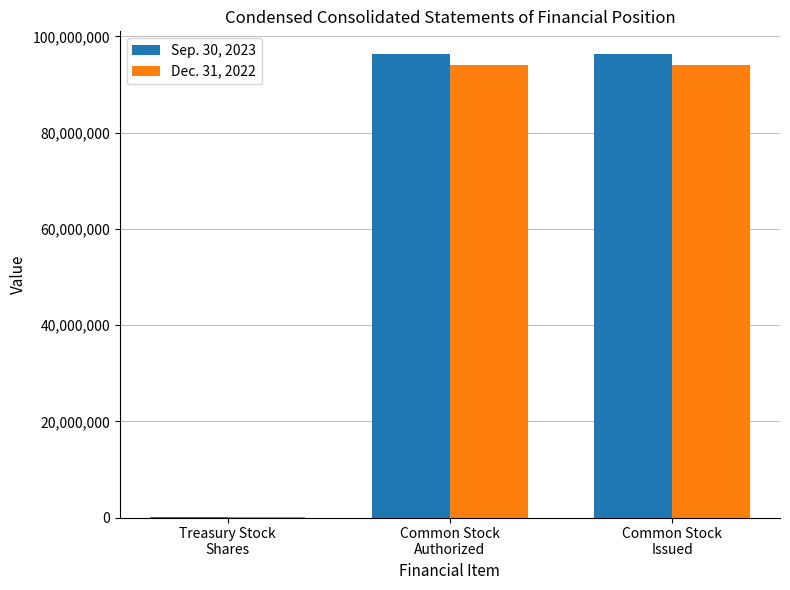

Are the bars grouped side by side (vs. stacked)?

Yes